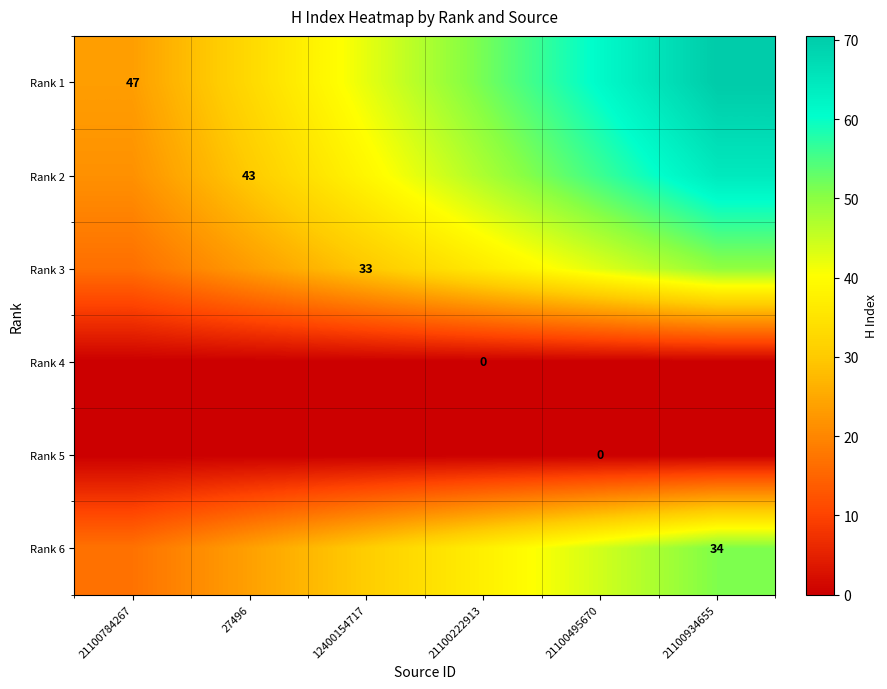

True or false: Rank 6 has a value of 30.6 at 12400154717.

True